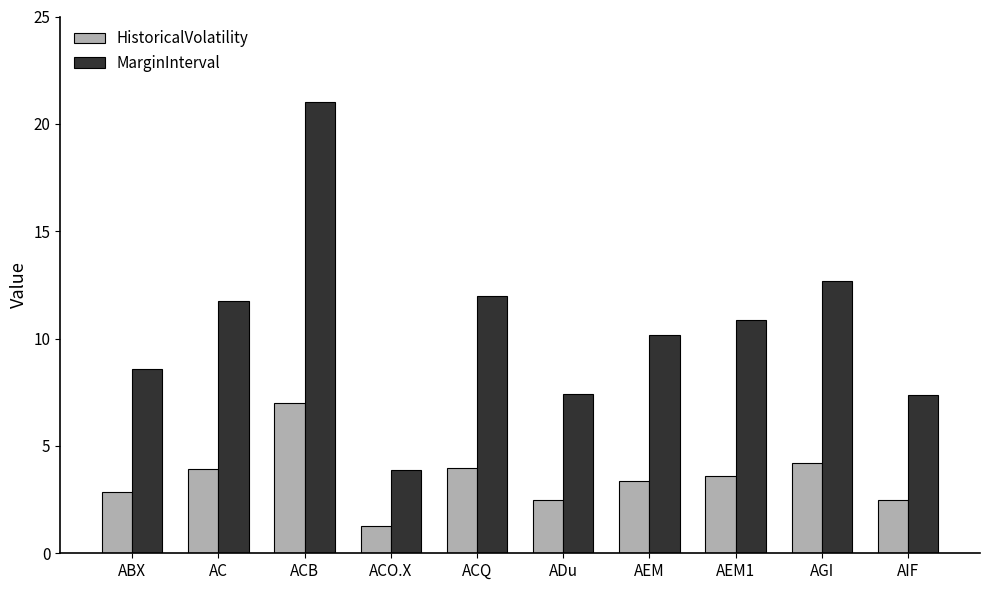

Which series has the largest total across all categories?

MarginInterval